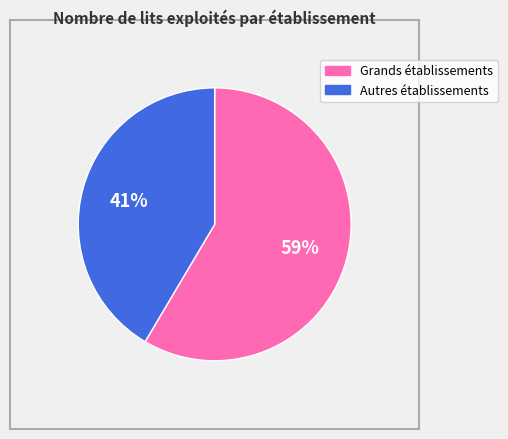

Does any single category account for the majority?

Yes